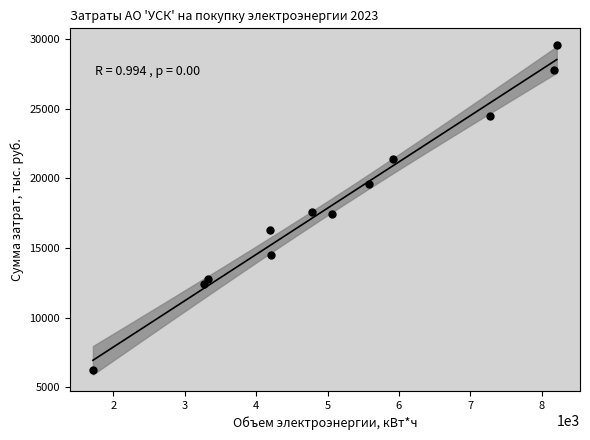

What is the range of X values (max minus min)?

6499.1